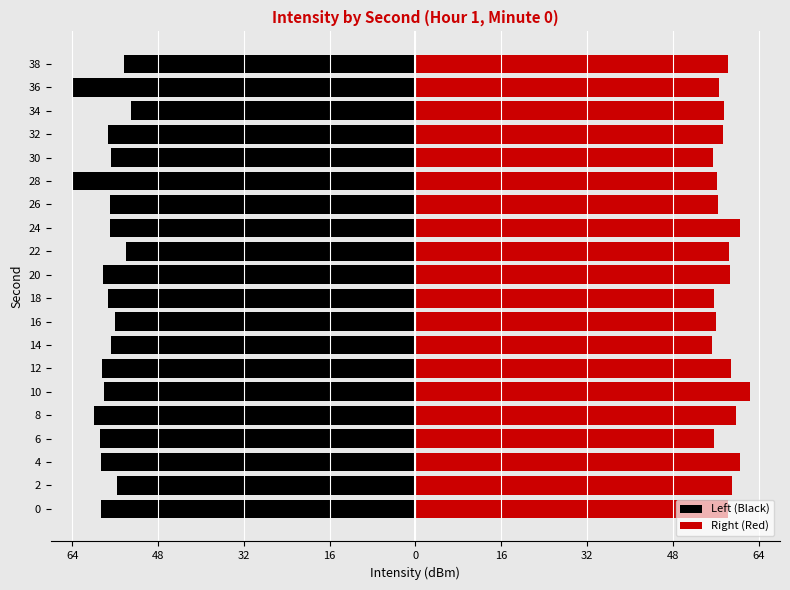

List the series in order of their overall mean, lowest first.

Left (Black), Right (Red)